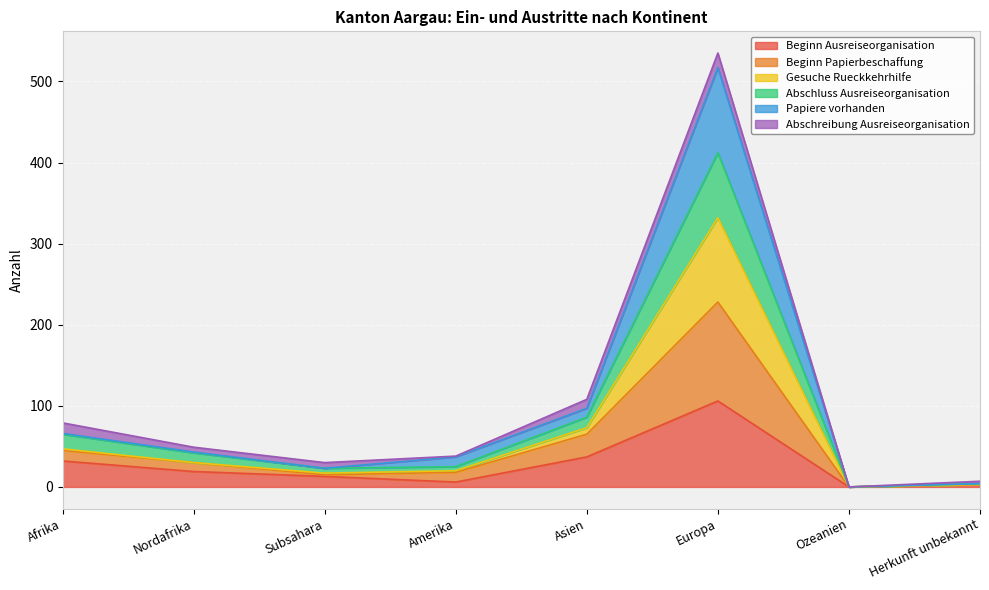

True or false: Gesuche Rueckkehrhilfe and Papiere vorhanden cross at least once.

False